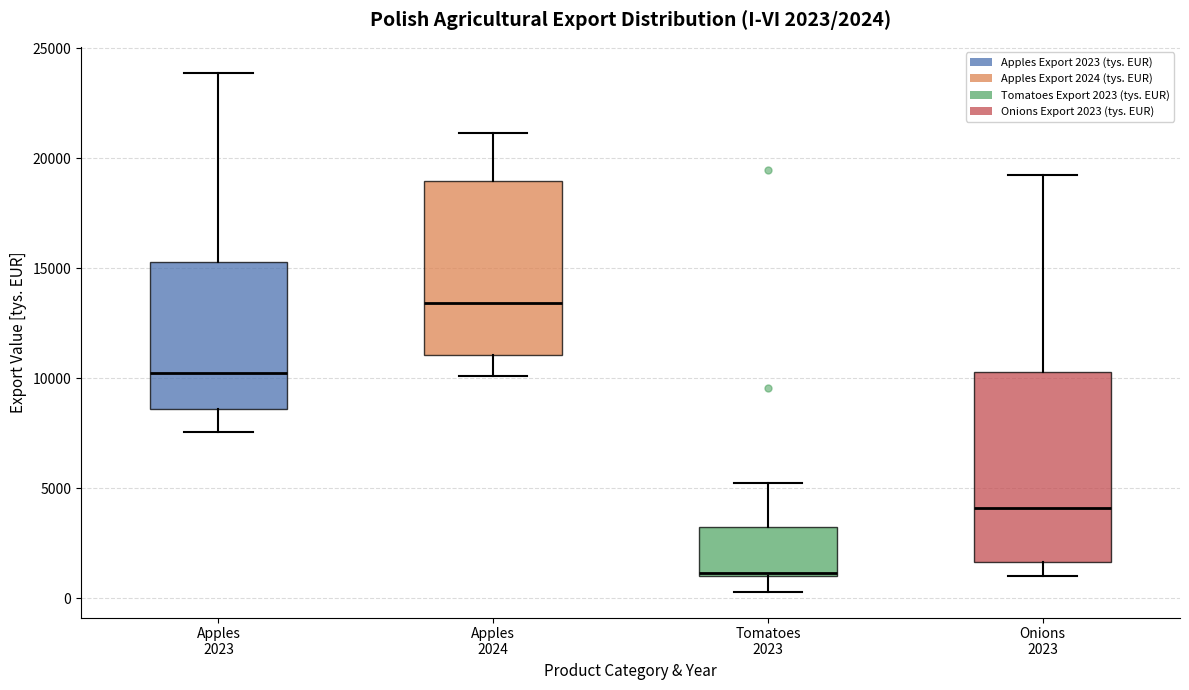

Which box is the tallest, from its lower edge to its upper edge?

Onions 2023